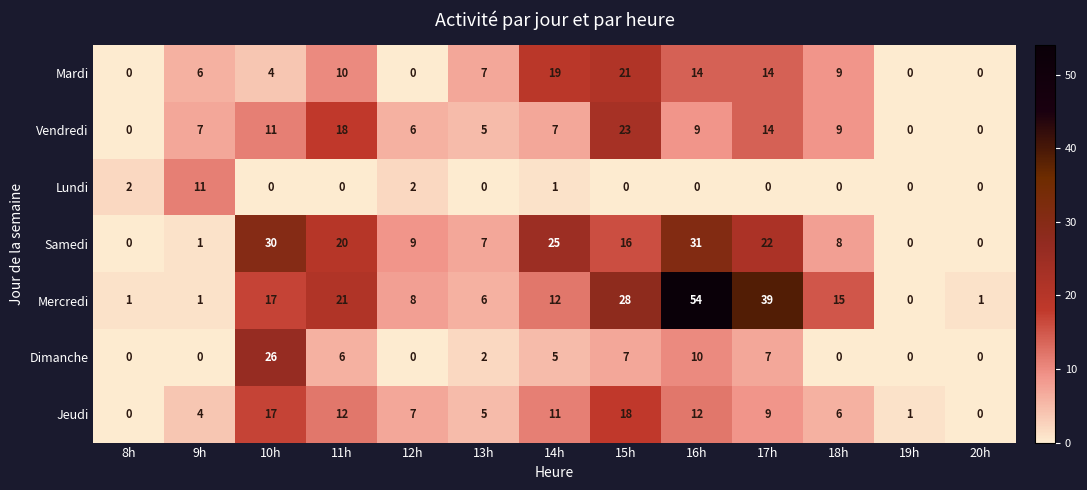

Is it true that Jeudi equals 7 at 9h?

False